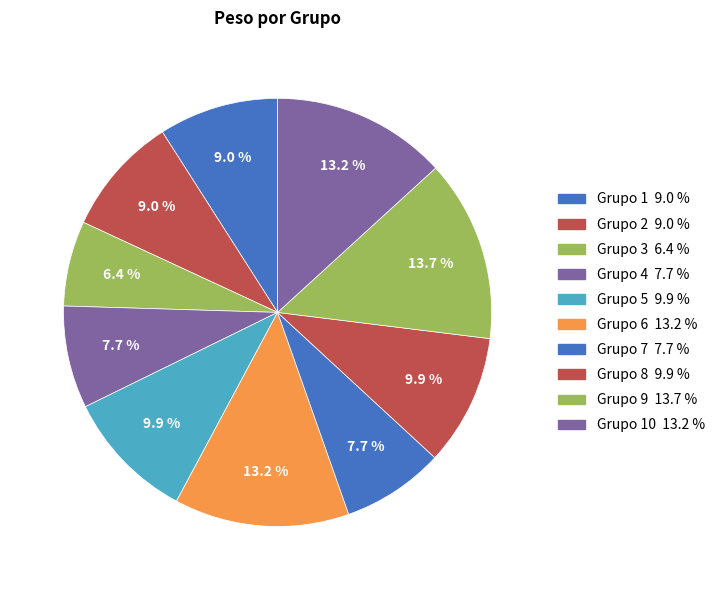

How many segments does this pie chart have?

10